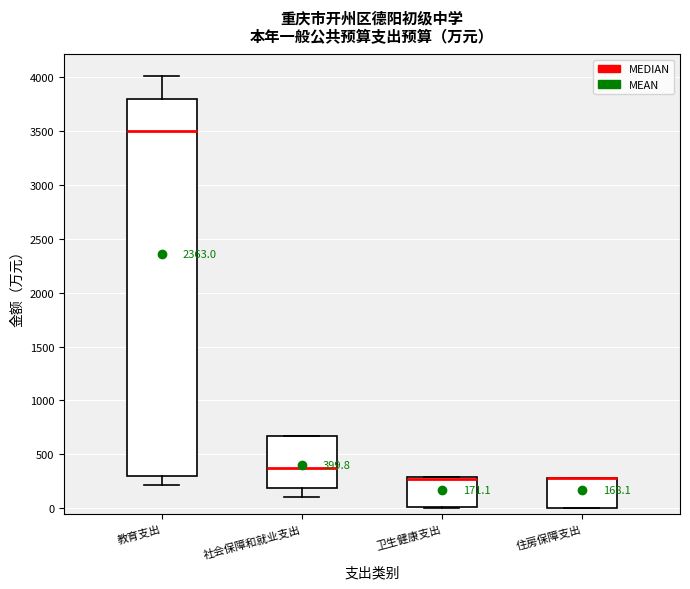

Comparing the boxes themselves (not the whiskers), which one is the tallest?

教育支出